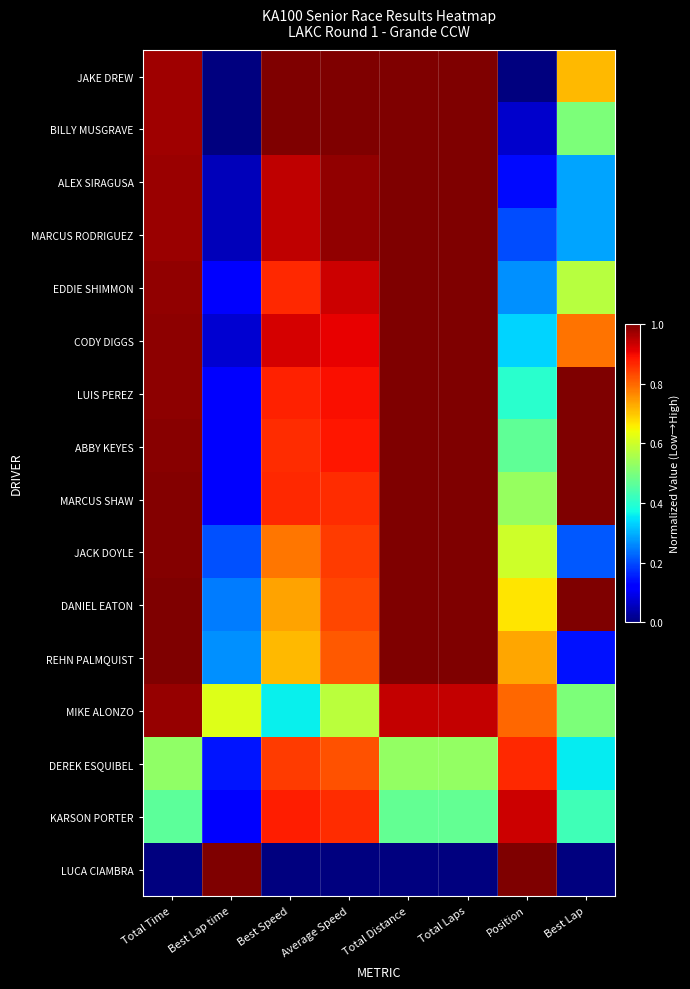

Reading right to left, extract all data points from this chart.

JAKE DREW: Best Lap=0.7	Position=0.0	Total Laps=1.0	Total Distance=1.0	Average Speed=1.0	Best Speed=1.0	Best Lap time=0.0	Total Time=1.0
BILLY MUSGRAVE: Best Lap=0.5	Position=0.1	Total Laps=1.0	Total Distance=1.0	Average Speed=1.0	Best Speed=1.0	Best Lap time=0.0	Total Time=1.0
ALEX SIRAGUSA: Best Lap=0.3	Position=0.1	Total Laps=1.0	Total Distance=1.0	Average Speed=1.0	Best Speed=0.9	Best Lap time=0.1	Total Time=1.0
MARCUS RODRIGUEZ: Best Lap=0.3	Position=0.2	Total Laps=1.0	Total Distance=1.0	Average Speed=1.0	Best Speed=0.9	Best Lap time=0.1	Total Time=1.0
EDDIE SHIMMON: Best Lap=0.6	Position=0.3	Total Laps=1.0	Total Distance=1.0	Average Speed=0.9	Best Speed=0.9	Best Lap time=0.1	Total Time=1.0
CODY DIGGS: Best Lap=0.8	Position=0.3	Total Laps=1.0	Total Distance=1.0	Average Speed=0.9	Best Speed=0.9	Best Lap time=0.1	Total Time=1.0
LUIS PEREZ: Best Lap=1.0	Position=0.4	Total Laps=1.0	Total Distance=1.0	Average Speed=0.9	Best Speed=0.9	Best Lap time=0.1	Total Time=1.0
ABBY KEYES: Best Lap=1.0	Position=0.5	Total Laps=1.0	Total Distance=1.0	Average Speed=0.9	Best Speed=0.9	Best Lap time=0.1	Total Time=1.0
MARCUS SHAW: Best Lap=1.0	Position=0.5	Total Laps=1.0	Total Distance=1.0	Average Speed=0.9	Best Speed=0.9	Best Lap time=0.1	Total Time=1.0
JACK DOYLE: Best Lap=0.2	Position=0.6	Total Laps=1.0	Total Distance=1.0	Average Speed=0.8	Best Speed=0.8	Best Lap time=0.2	Total Time=1.0
DANIEL EATON: Best Lap=1.0	Position=0.7	Total Laps=1.0	Total Distance=1.0	Average Speed=0.8	Best Speed=0.7	Best Lap time=0.2	Total Time=1.0
REHN PALMQUIST: Best Lap=0.1	Position=0.7	Total Laps=1.0	Total Distance=1.0	Average Speed=0.8	Best Speed=0.7	Best Lap time=0.3	Total Time=1.0
MIKE ALONZO: Best Lap=0.5	Position=0.8	Total Laps=0.9	Total Distance=0.9	Average Speed=0.6	Best Speed=0.4	Best Lap time=0.6	Total Time=1.0
DEREK ESQUIBEL: Best Lap=0.4	Position=0.9	Total Laps=0.5	Total Distance=0.5	Average Speed=0.8	Best Speed=0.8	Best Lap time=0.1	Total Time=0.5
KARSON PORTER: Best Lap=0.4	Position=0.9	Total Laps=0.5	Total Distance=0.5	Average Speed=0.9	Best Speed=0.9	Best Lap time=0.1	Total Time=0.5
LUCA CIAMBRA: Best Lap=0.0	Position=1.0	Total Laps=0.0	Total Distance=0.0	Average Speed=0.0	Best Speed=0.0	Best Lap time=1.0	Total Time=0.0